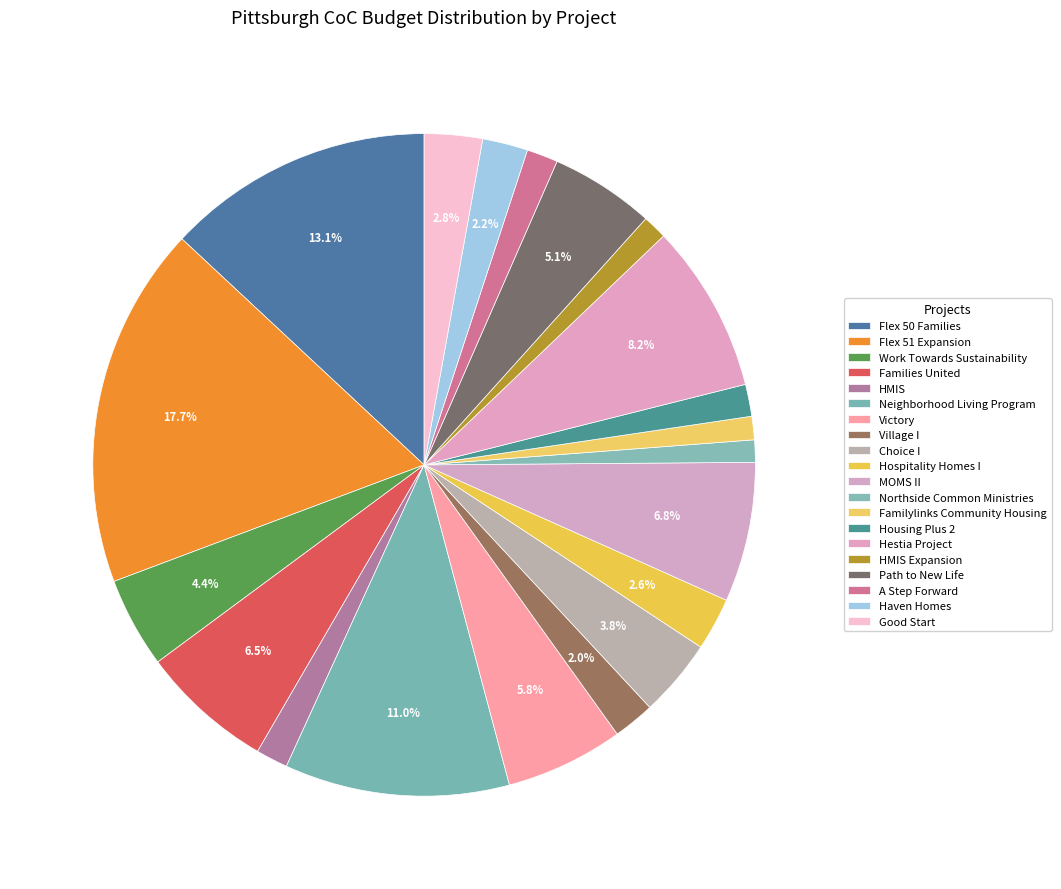

Do Haven Homes and Good Start together represent more than half of the pie?

No